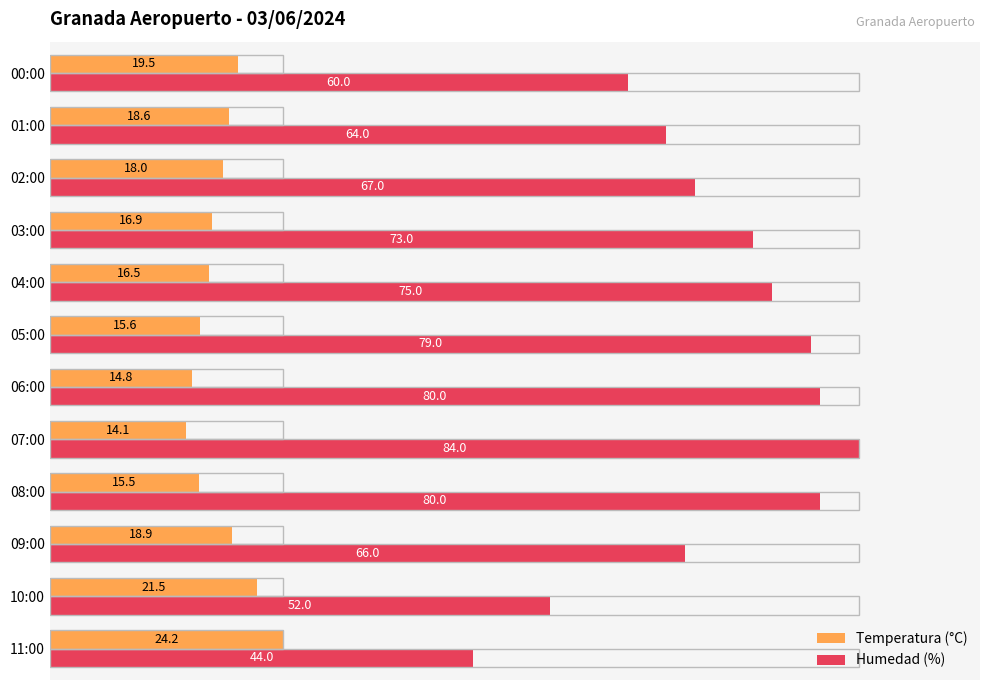

List the series in order of their overall mean, highest first.

Humedad (%), Temperatura (°C)